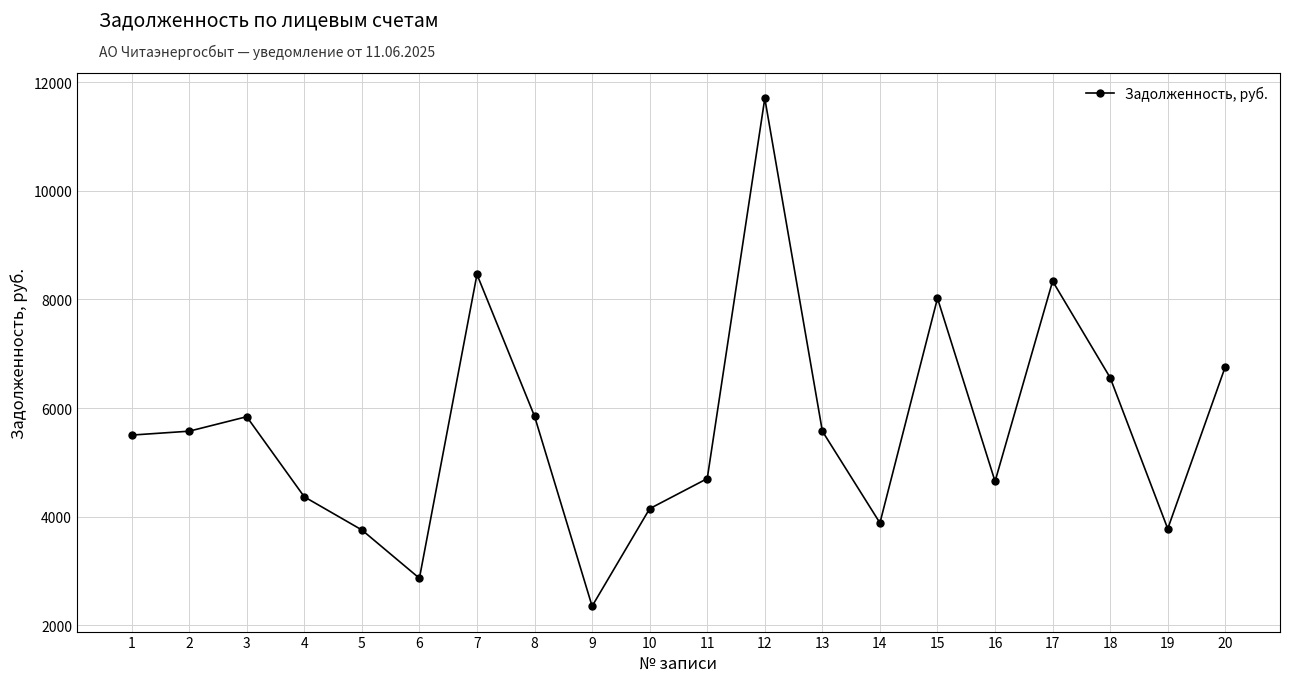

Which label corresponds to the smallest value in the chart?

9